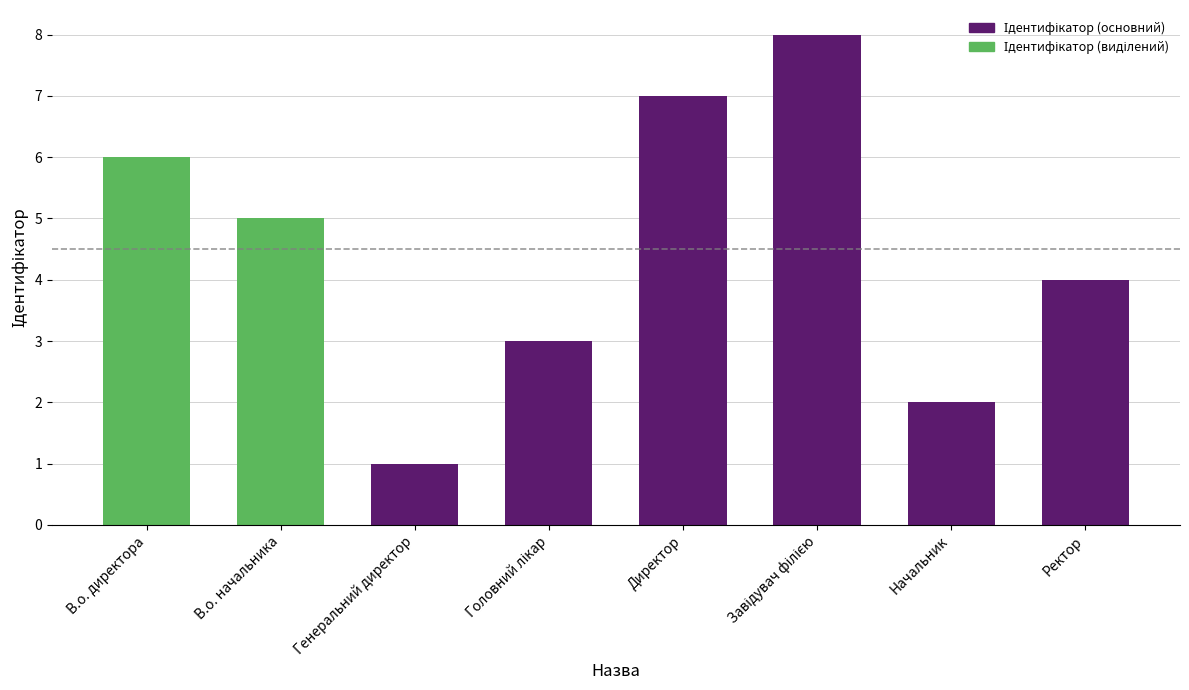

How many values are below 5?

4